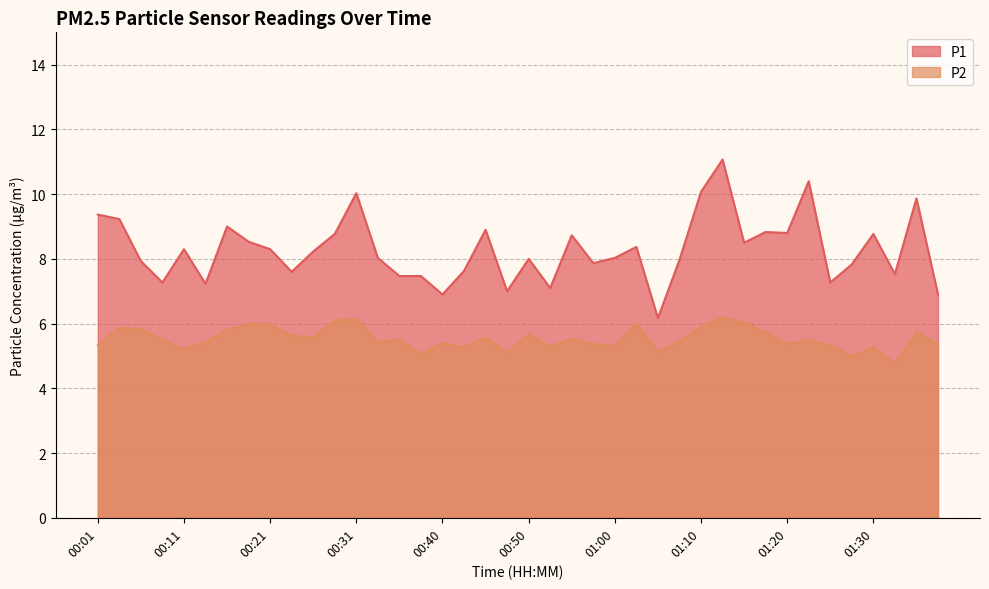

The P2 series shows 5.0 at 01:27. True or false?

True